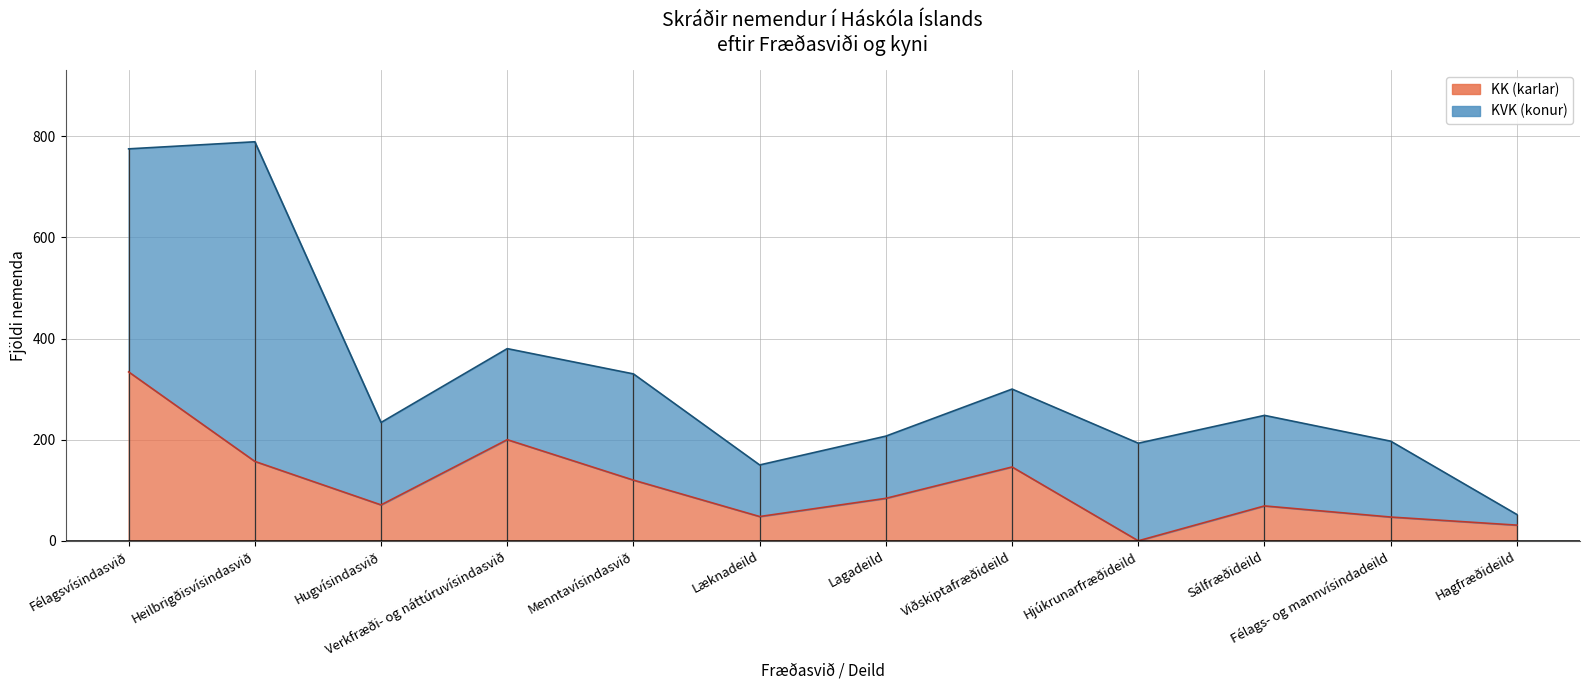

List the labels in order of value, smallest first.

Hjúkrunarfræðideild, Hagfræðideild, Félags- og mannvísindadeild, Læknadeild, Sálfræðideild, Hugvísindasvið, Lagadeild, Menntavísindasvið, Viðskiptafræðideild, Heilbrigðisvísindasvið, Verkfræði- og náttúruvísindasvið, Félagsvísindasvið